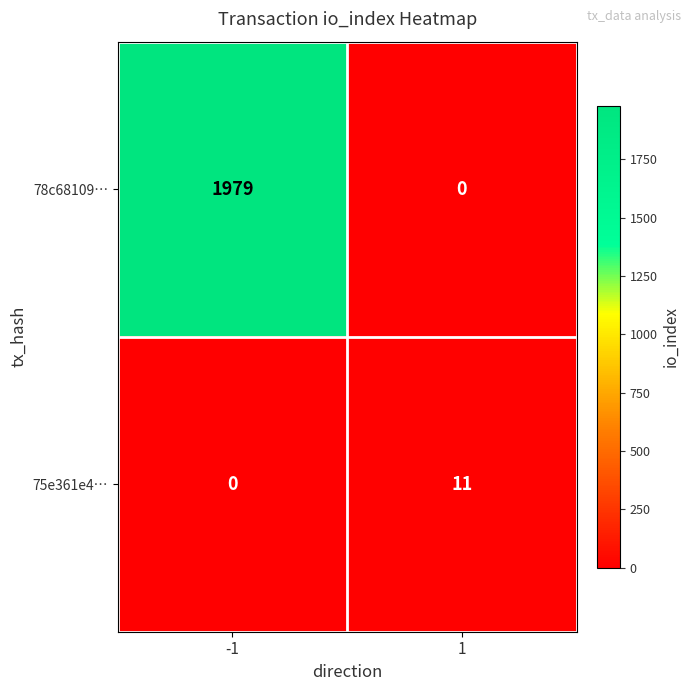

At how many categories does at least one series exceed 135?

1